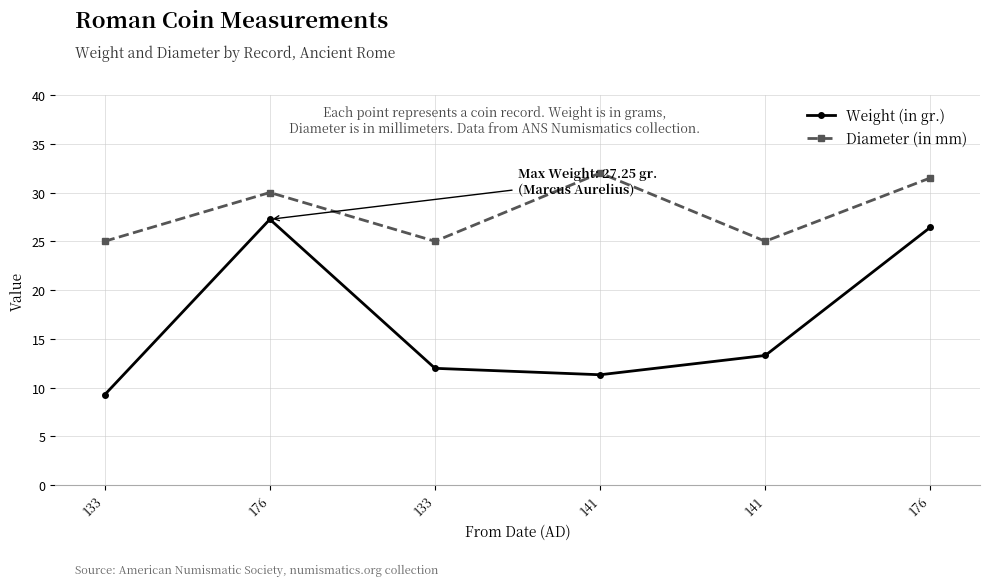

Between 176 and 141, which series saw the biggest shift?

Weight (in gr.)